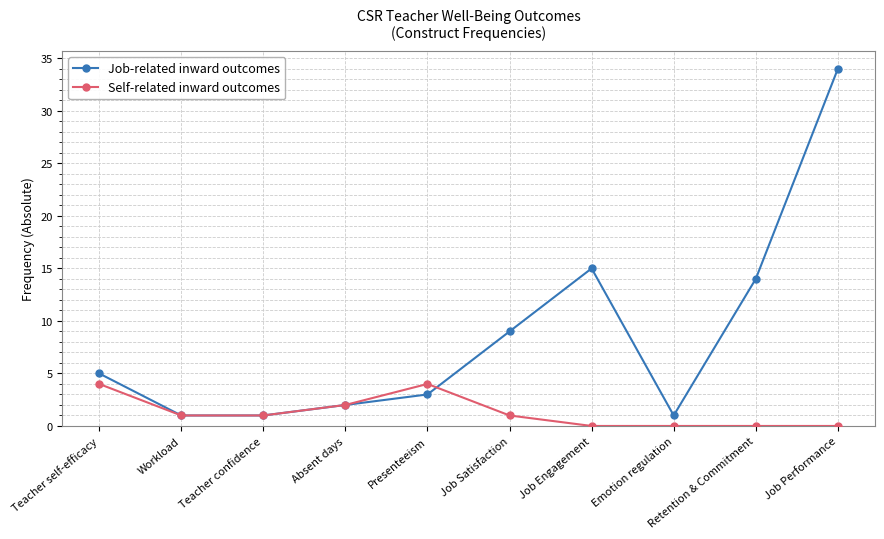

Does the chart have visible grid lines?

Yes